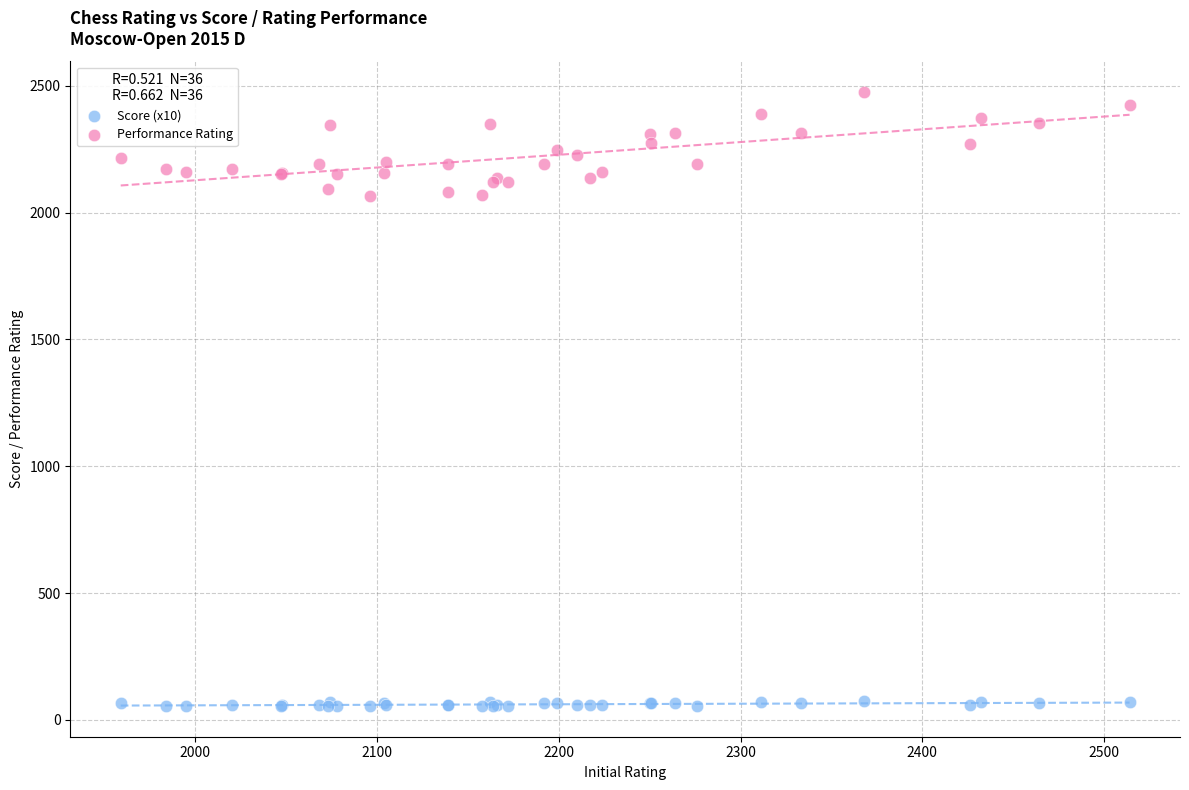

Which series contains the highest Y value?

Performance Rating